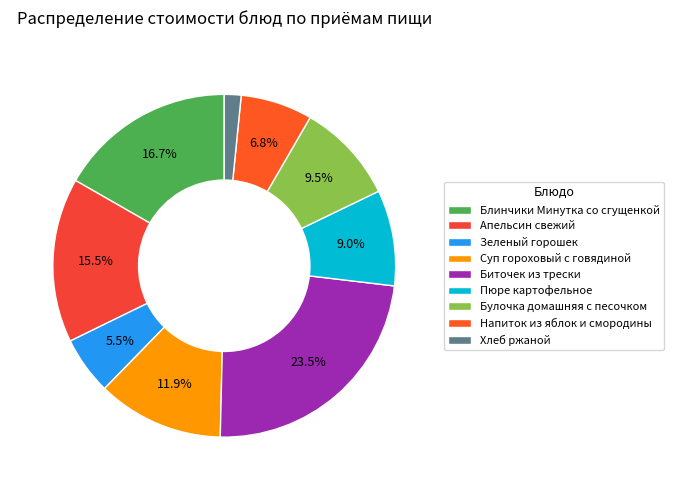

Count the number of slices in the pie.

9